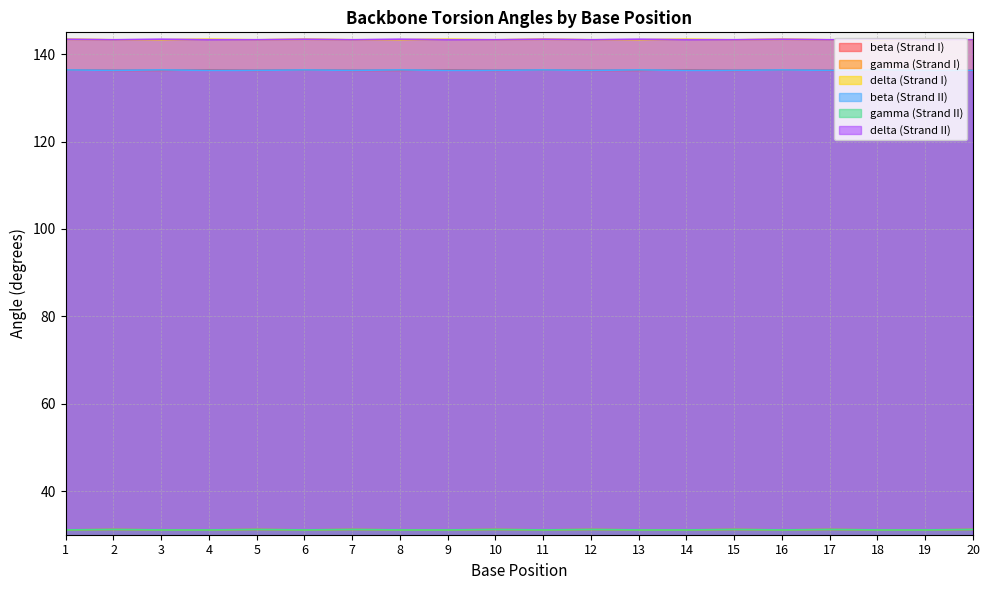

Reading left to right, extract all data points from this chart.

beta (Strand I): 1=136.4	2=136.3	3=136.3	4=136.4	5=136.3	6=136.4	7=136.3	8=136.3	9=136.4	10=136.3	11=136.4	12=136.3	13=136.3	14=136.4	15=136.3	16=136.4	17=136.3	18=136.3	19=136.4	20=136.3
gamma (Strand I): 1=31.1	2=31.2	3=31.1	4=31.1	5=31.2	6=31.1	7=31.2	8=31.1	9=31.1	10=31.2	11=31.1	12=31.2	13=31.1	14=31.1	15=31.2	16=31.1	17=31.2	18=31.1	19=31.1	20=31.2
delta (Strand I): 1=143.4	2=143.3	3=143.3	4=143.4	5=143.3	6=143.4	7=143.3	8=143.3	9=143.4	10=143.3	11=143.4	12=143.3	13=143.3	14=143.4	15=143.3	16=143.4	17=143.3	18=143.3	19=143.4	20=143.3
beta (Strand II): 1=136.4	2=136.3	3=136.4	4=136.3	5=136.3	6=136.4	7=136.3	8=136.4	9=136.3	10=136.3	11=136.4	12=136.3	13=136.4	14=136.3	15=136.3	16=136.4	17=136.3	18=136.4	19=136.3	20=136.3
gamma (Strand II): 1=31.1	2=31.2	3=31.1	4=31.1	5=31.2	6=31.1	7=31.2	8=31.1	9=31.1	10=31.2	11=31.1	12=31.2	13=31.1	14=31.1	15=31.2	16=31.1	17=31.2	18=31.1	19=31.1	20=31.2
delta (Strand II): 1=143.4	2=143.3	3=143.4	4=143.3	5=143.3	6=143.4	7=143.3	8=143.4	9=143.3	10=143.3	11=143.4	12=143.3	13=143.4	14=143.3	15=143.3	16=143.4	17=143.3	18=143.4	19=143.3	20=143.3